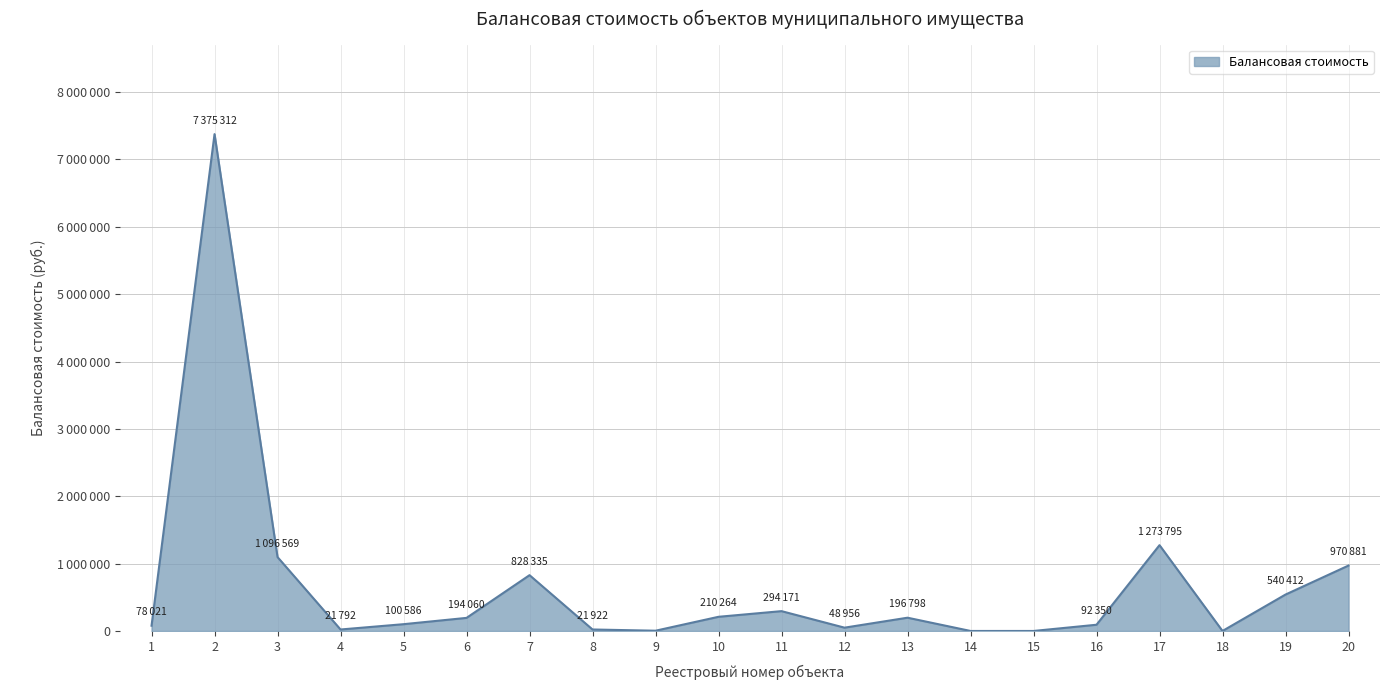

List the labels in order of value, largest first.

2, 17, 3, 20, 7, 19, 11, 10, 13, 6, 5, 16, 1, 12, 8, 4, 9, 14, 15, 18